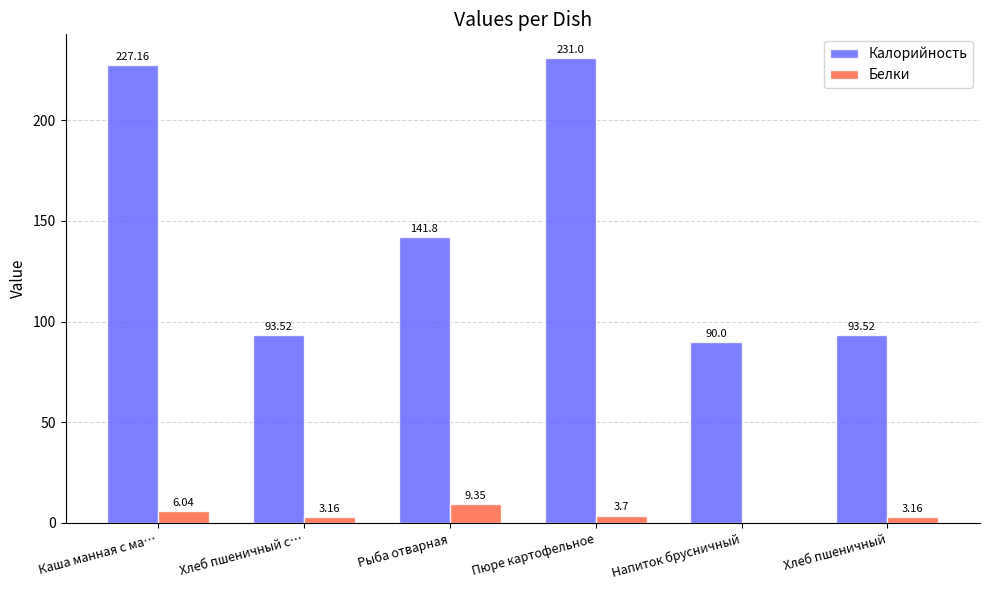

Where does the Калорийность series first go above 141?

Каша манная с ма…